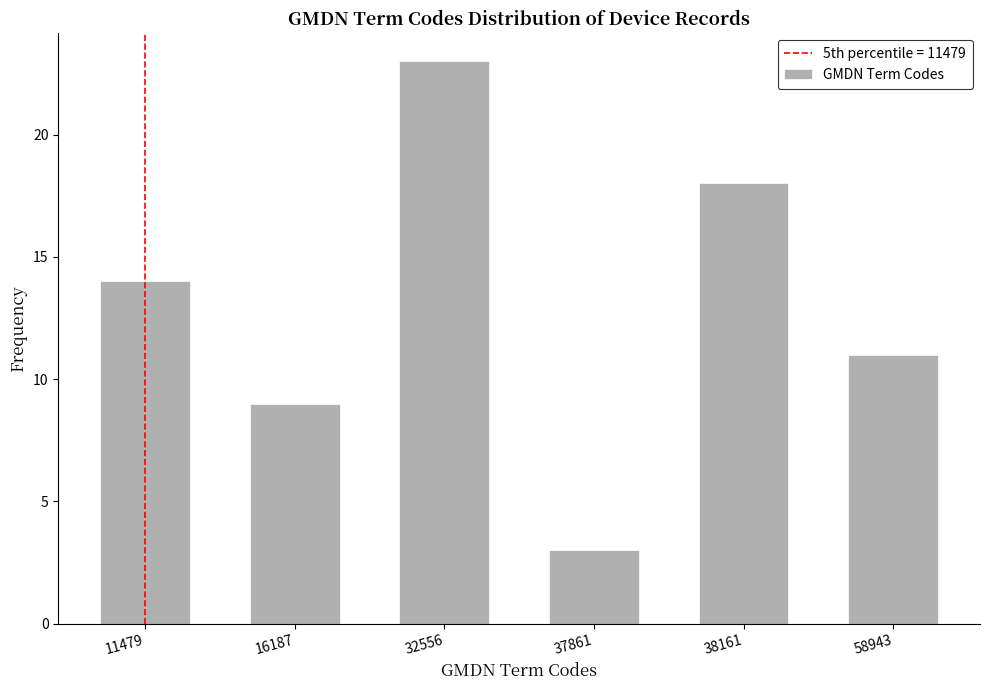

Reading right to left, extract all data points from this chart.

58943=11	38161=18	37861=3	32556=23	16187=9	11479=14